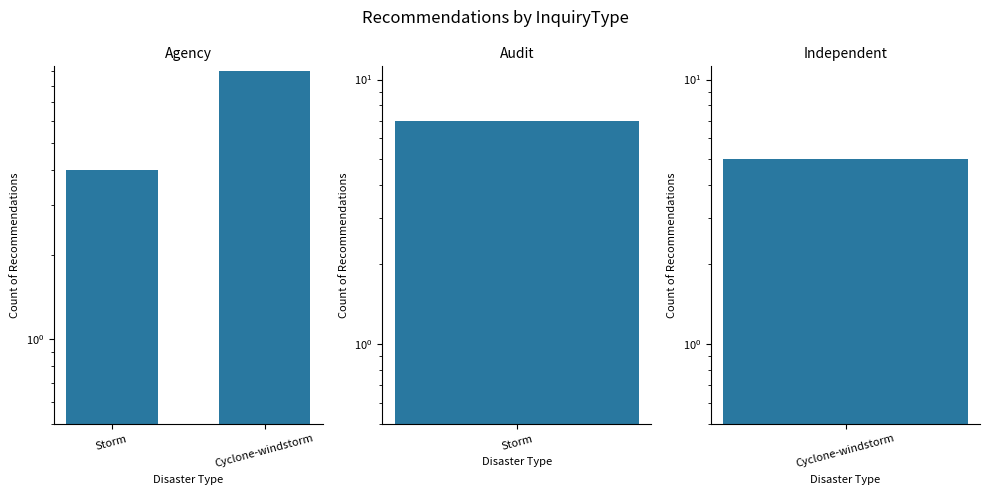

The chart shows a value of 9 at Cyclone-windstorm. True or false?

True